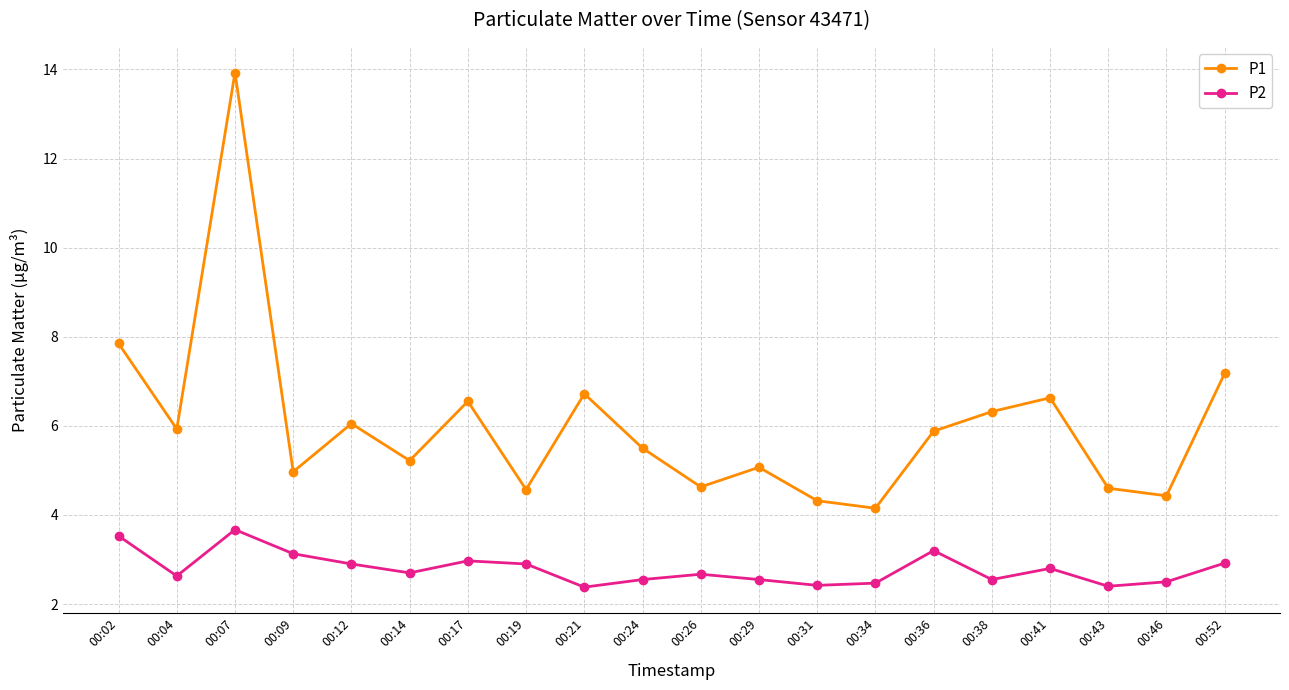

Which series has the widest spread of values?

P1